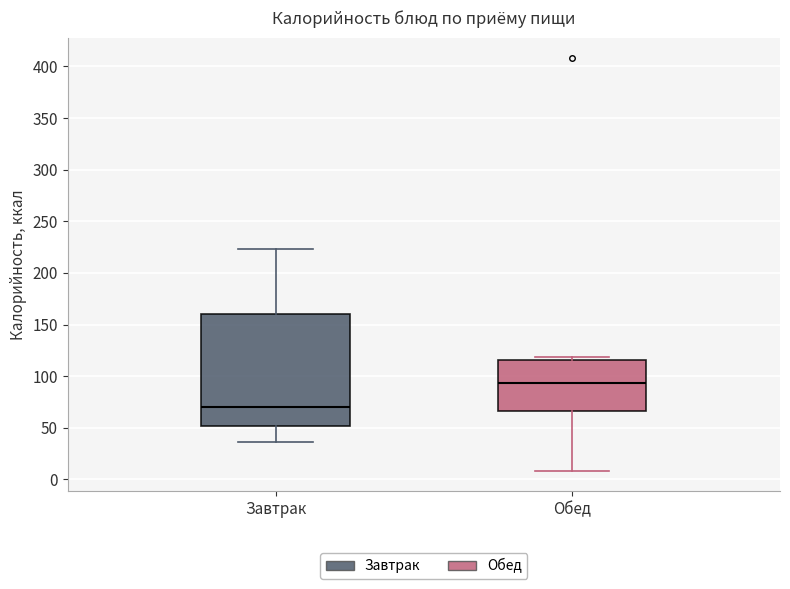

Which box has the lowest median line?

Завтрак